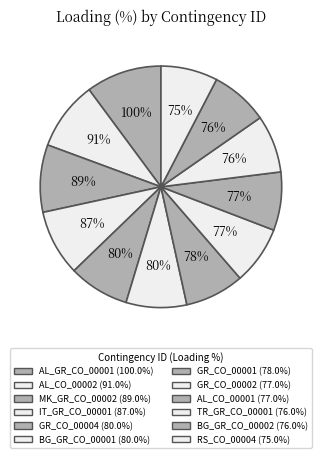

The GR_CO_00002 slice represents 8% of the pie. True or false?

True